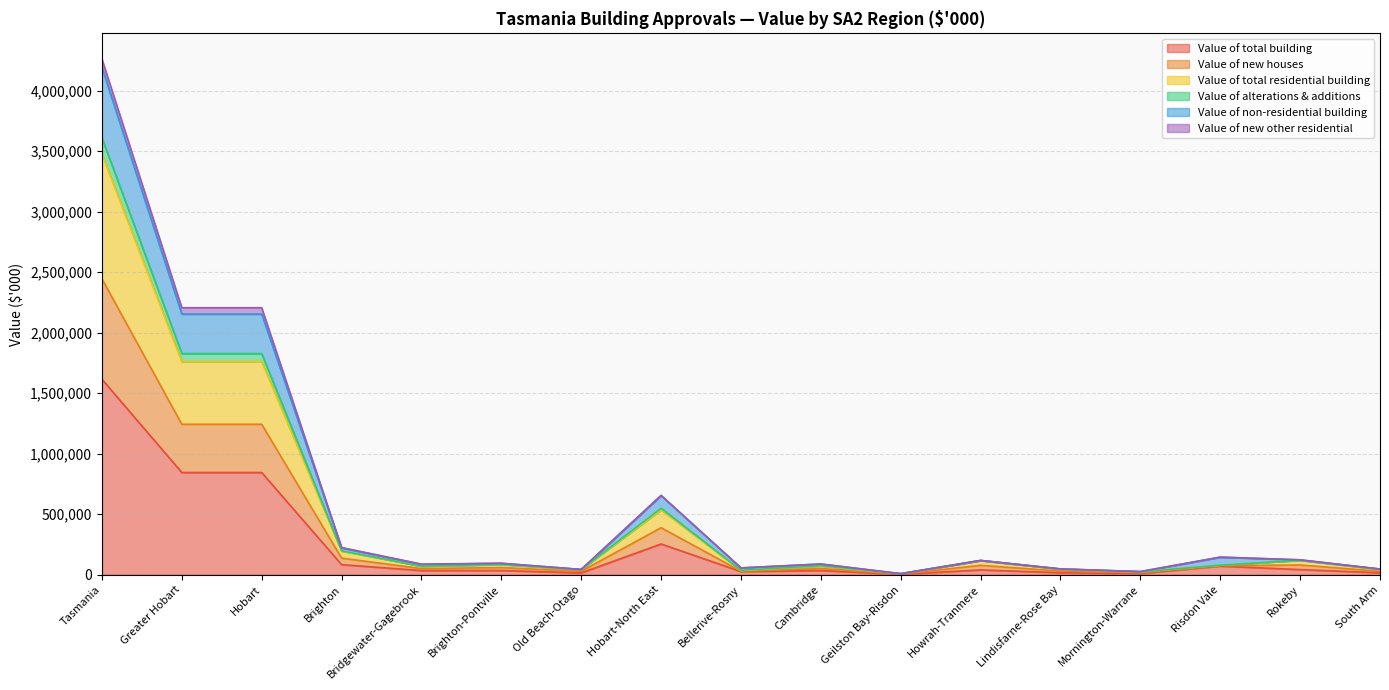

Which category has the highest value in the Value of total building series?

Tasmania